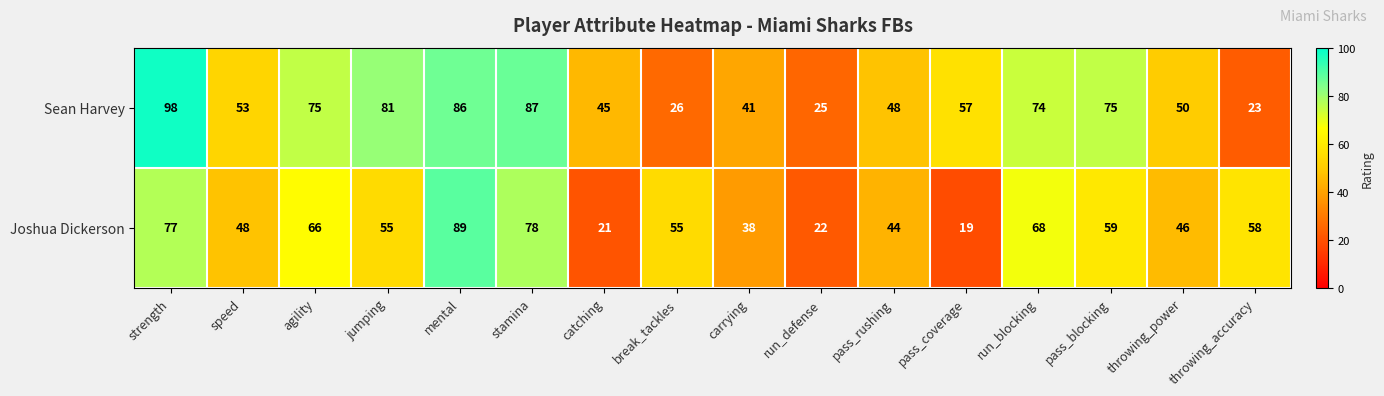

What value does the Sean Harvey series have at throwing_power, to the nearest 10?

50